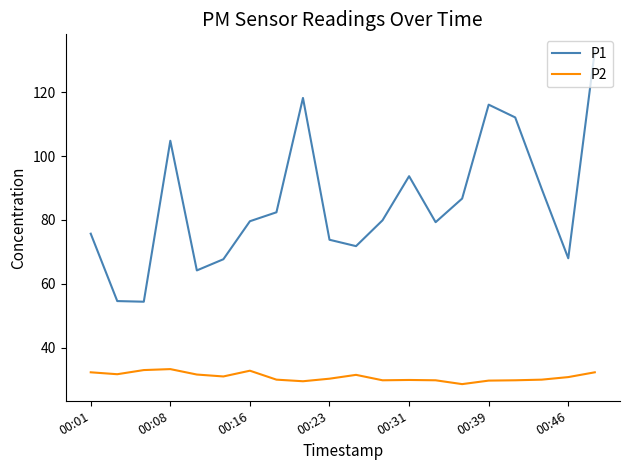

What are all the series names shown in the legend?

P1, P2